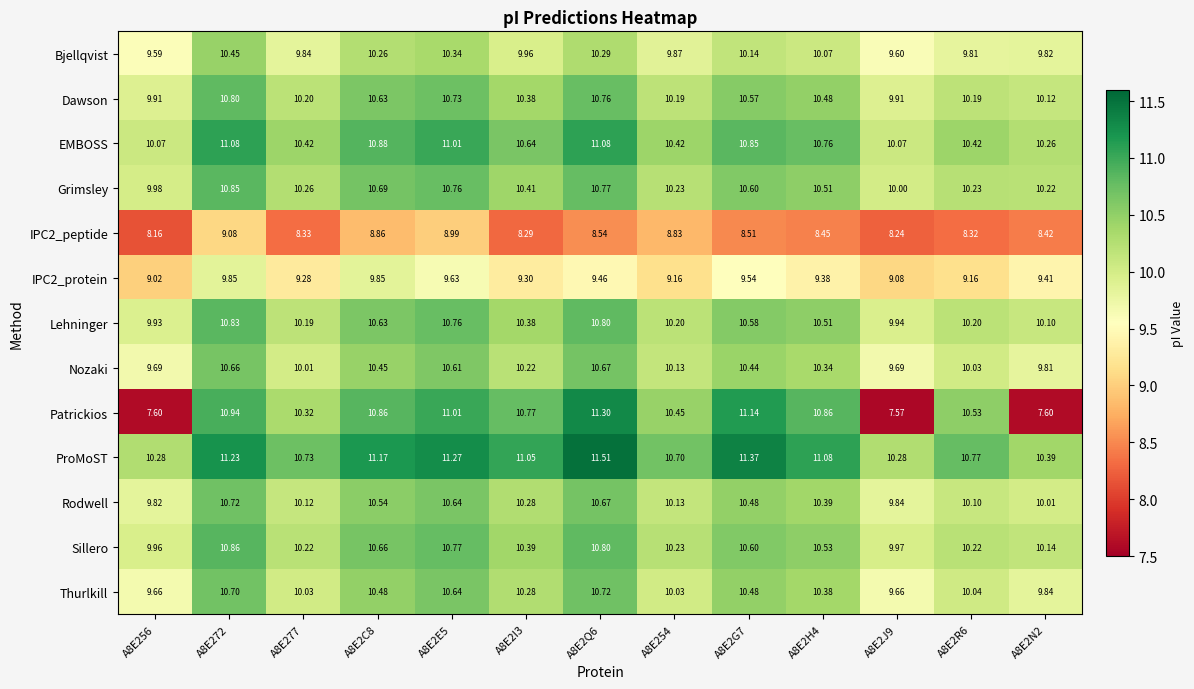

What is the total value across all series at A8E2E5?

137.2